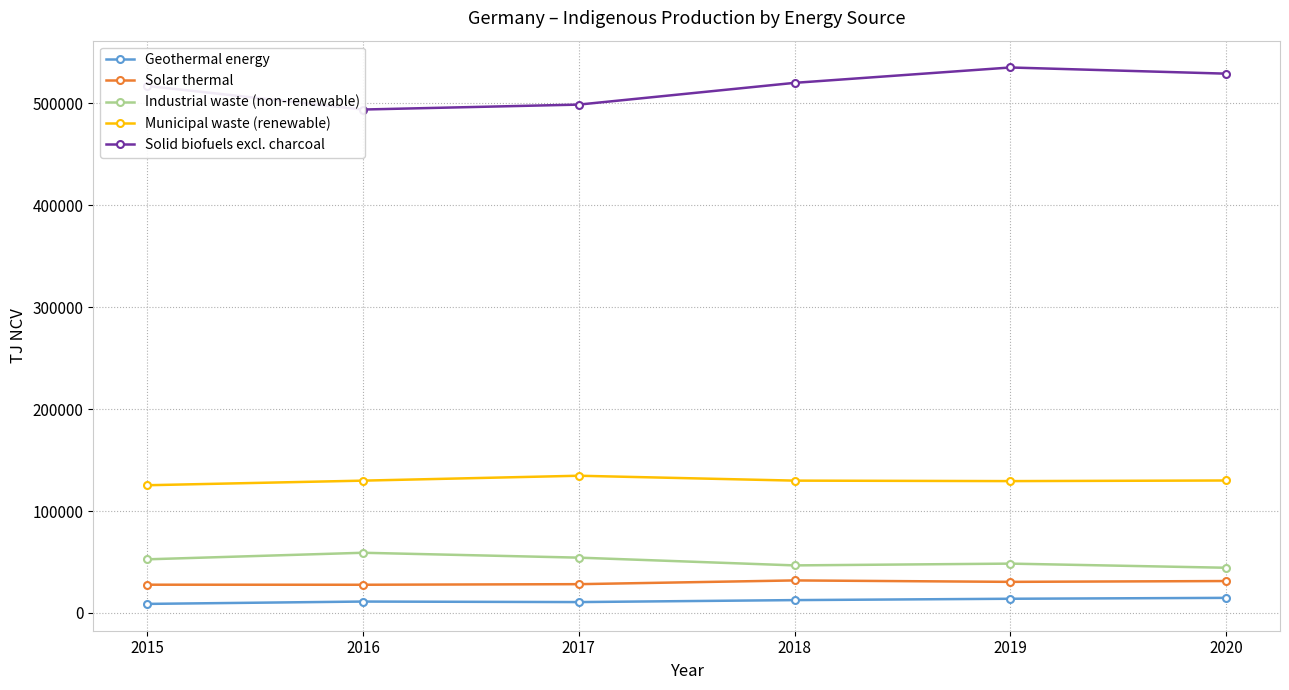

What is the greatest value displayed?

535336